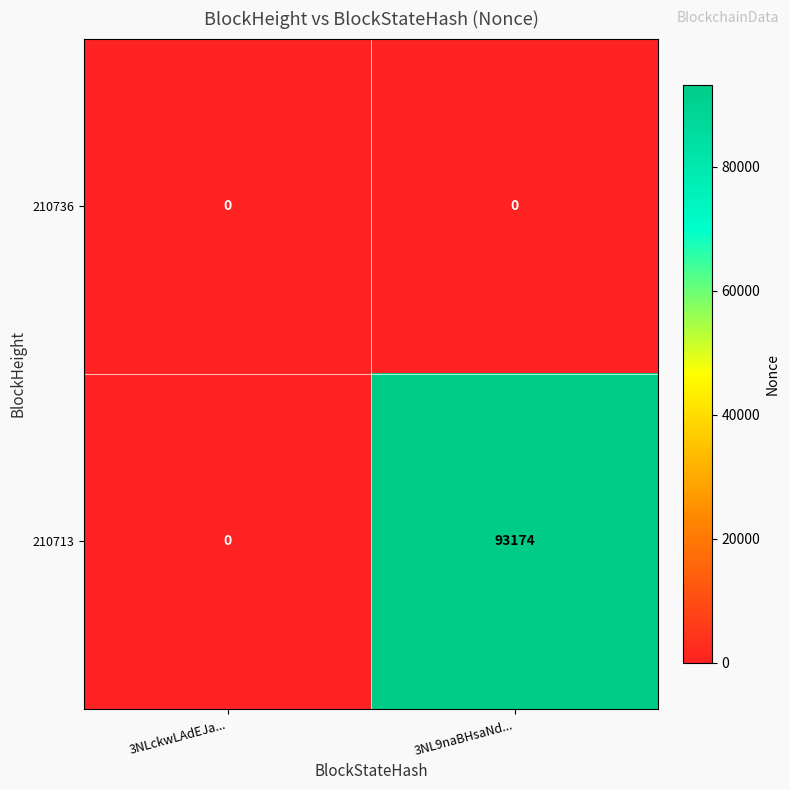

True or false: 210736 has a value of 0 at 3NLckwLAdEJa....

True